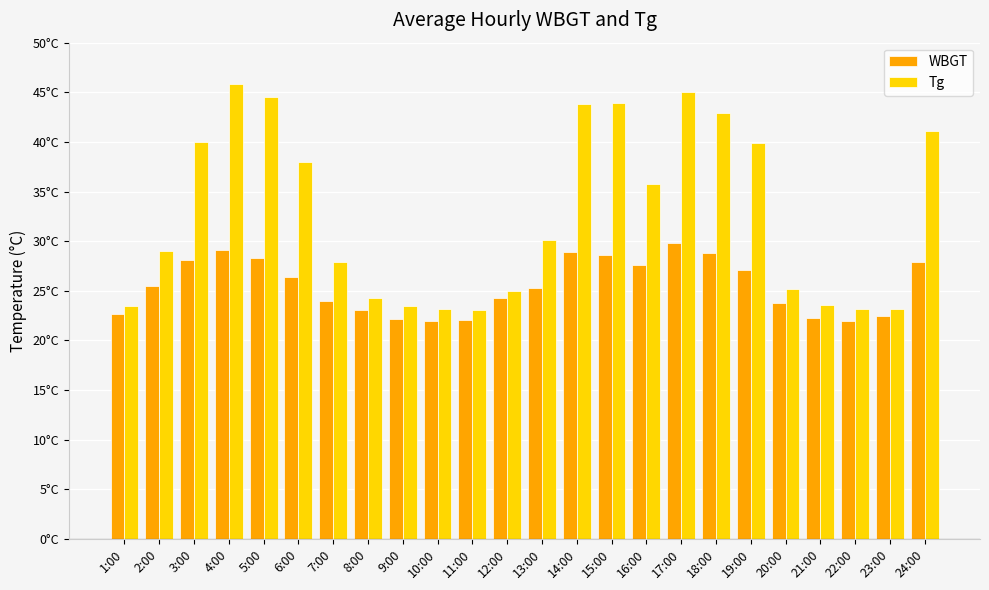

What is the value of the WBGT bar at the 20th from the left?

23.8